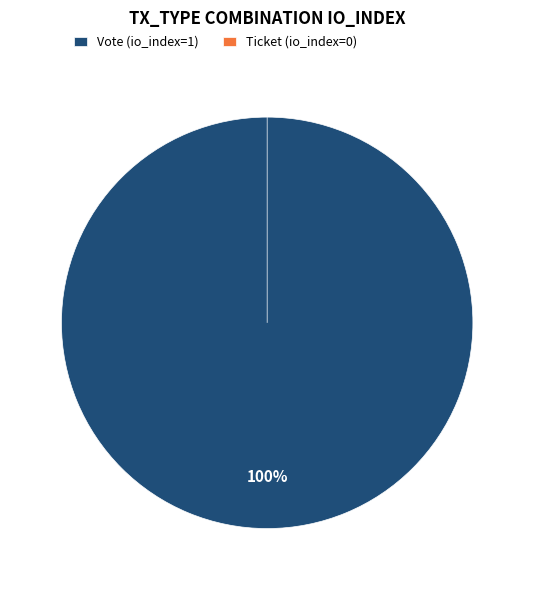

Do Ticket and Vote together represent more than half of the pie?

Yes